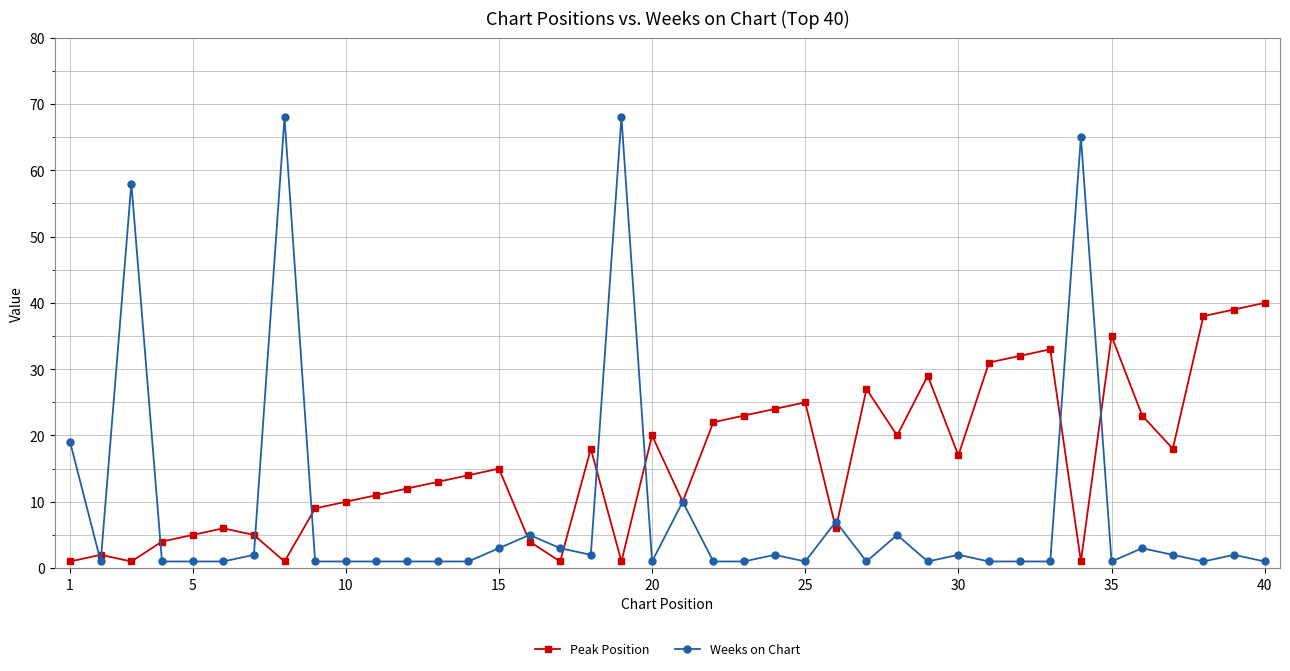

Reading left to right, extract all data points from this chart.

Peak Position: 1	2	1	4	5	6	5	1	9	10	11	12	13	14	15	4	1	18	1	20	10	22	23	24	25	6	27	20	29	17	31	32	33	1	35	23	18	38	39	40
Weeks on Chart: 19	1	58	1	1	1	2	68	1	1	1	1	1	1	3	5	3	2	68	1	10	1	1	2	1	7	1	5	1	2	1	1	1	65	1	3	2	1	2	1